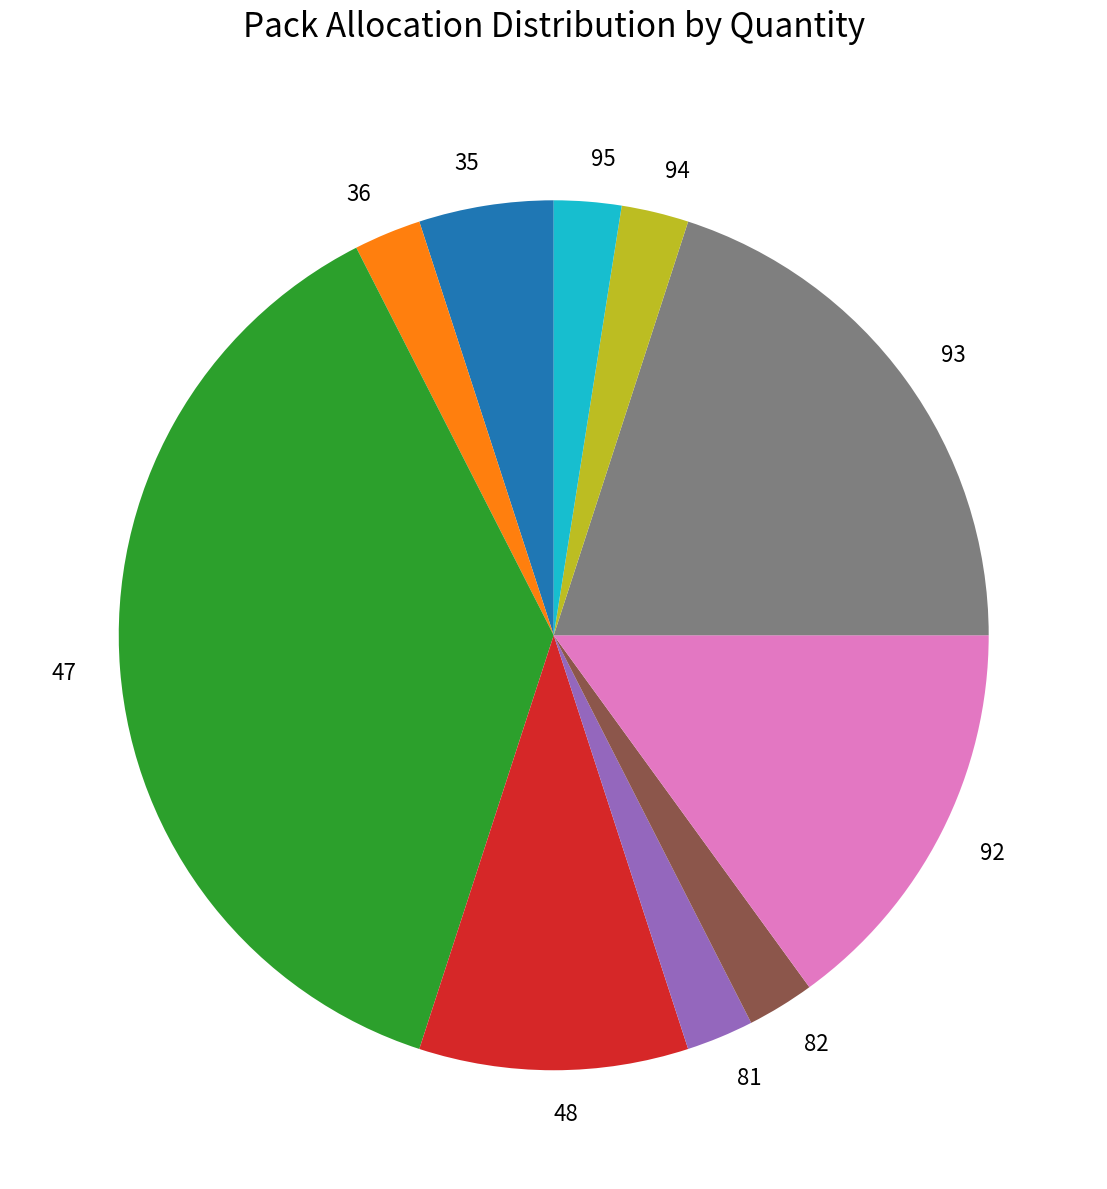

What is the largest slice in the pie chart?

47